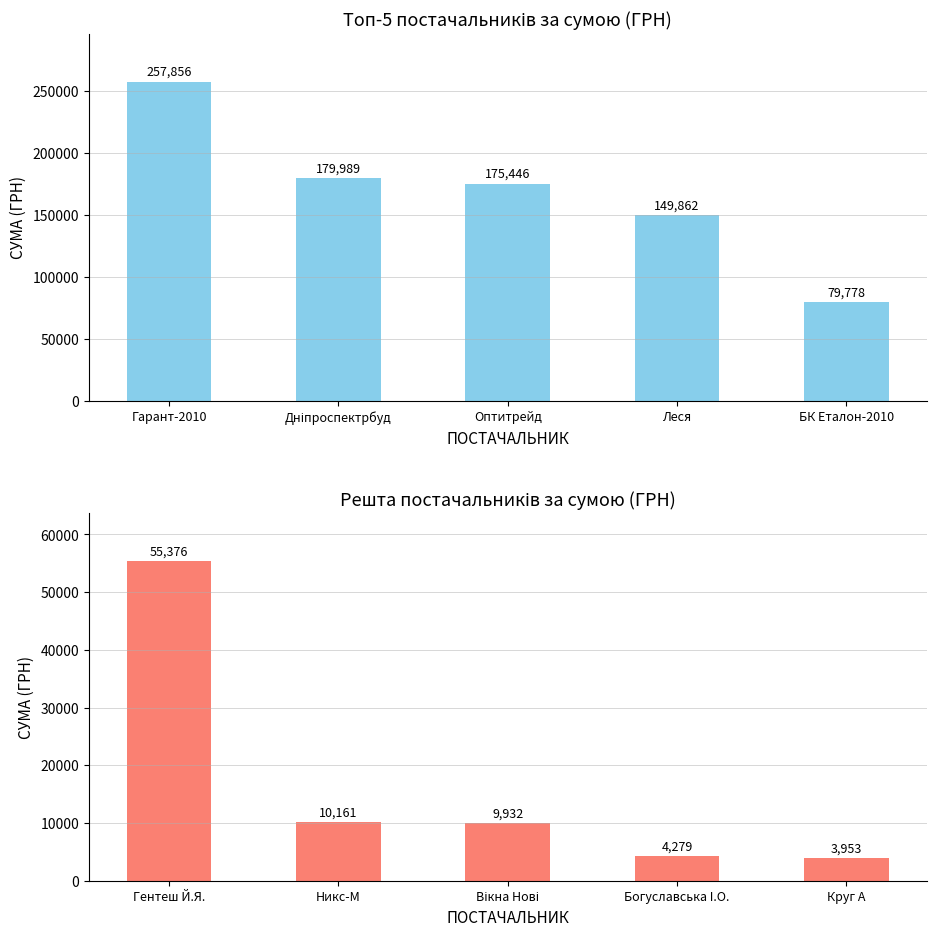

Between Гарант-2010 and Леся, which series saw the biggest shift?

СУМА (ГРН) — топ 5